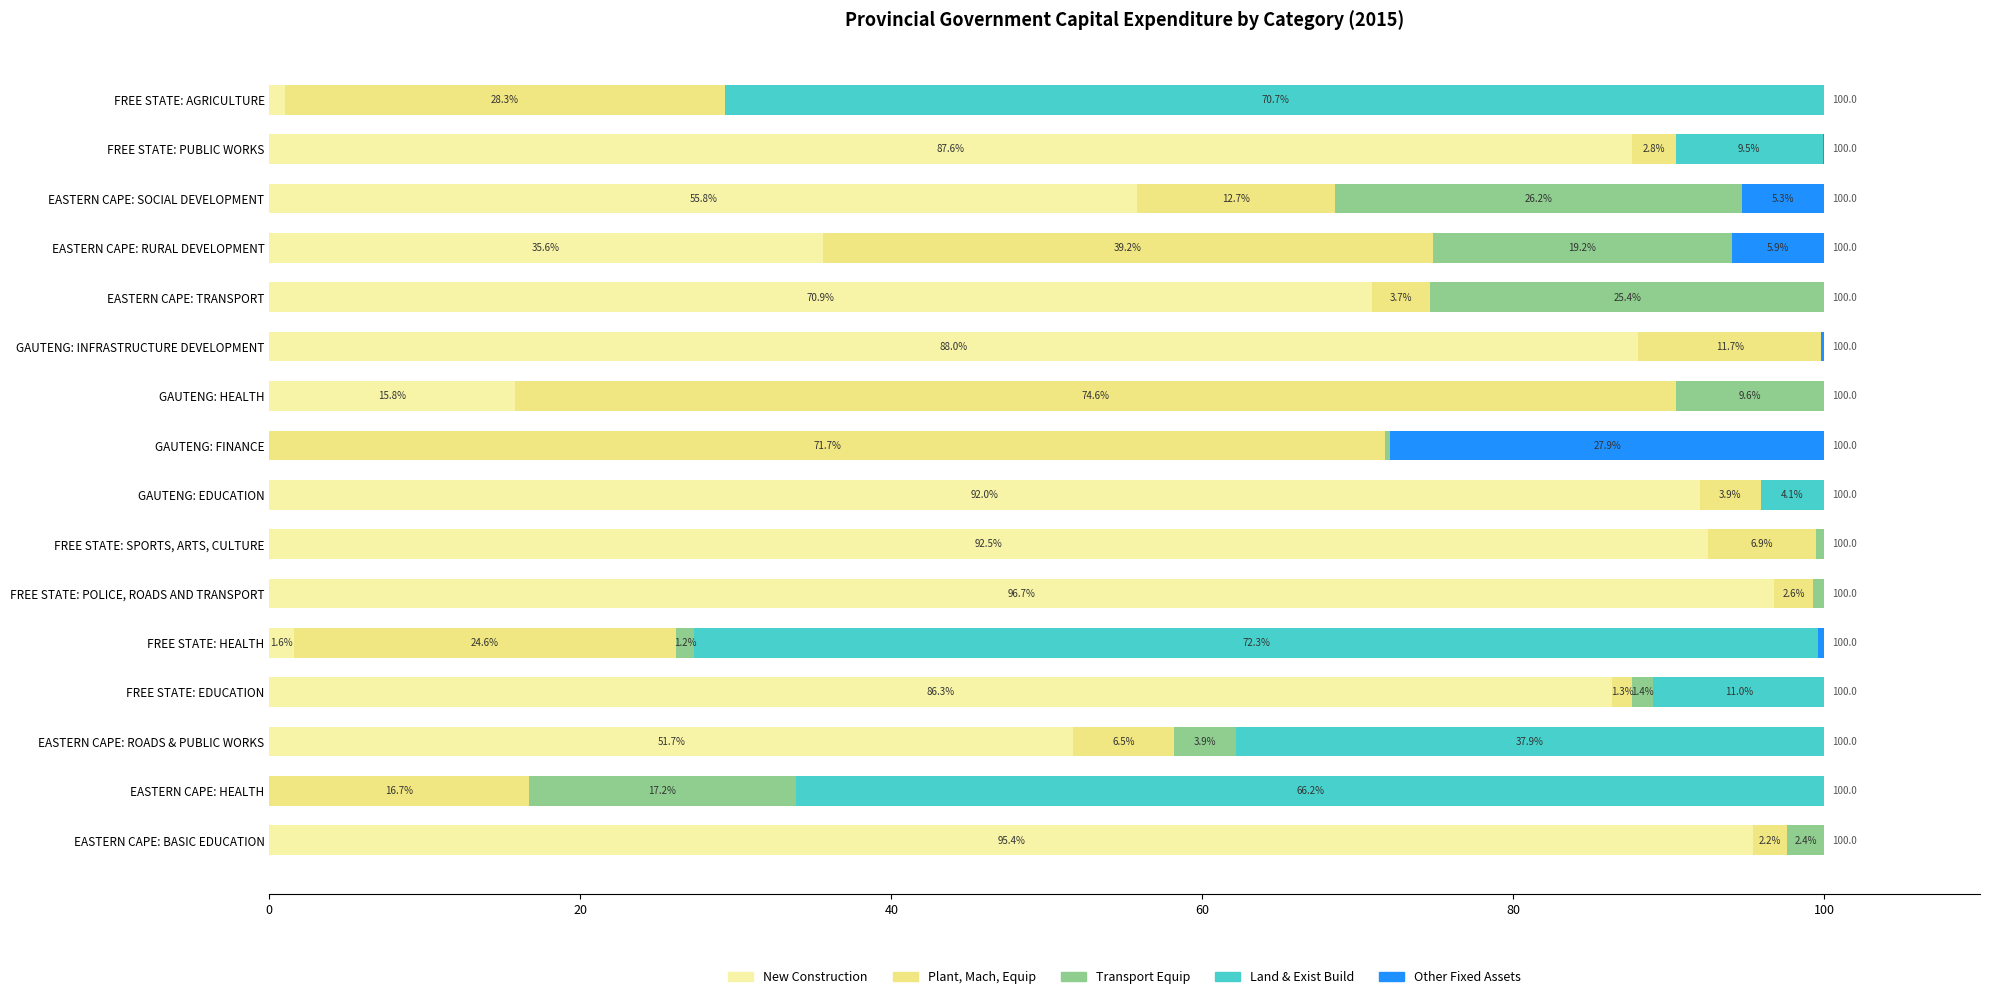

What is the approximate value of New Construction at GAUTENG: HEALTH?

15.8